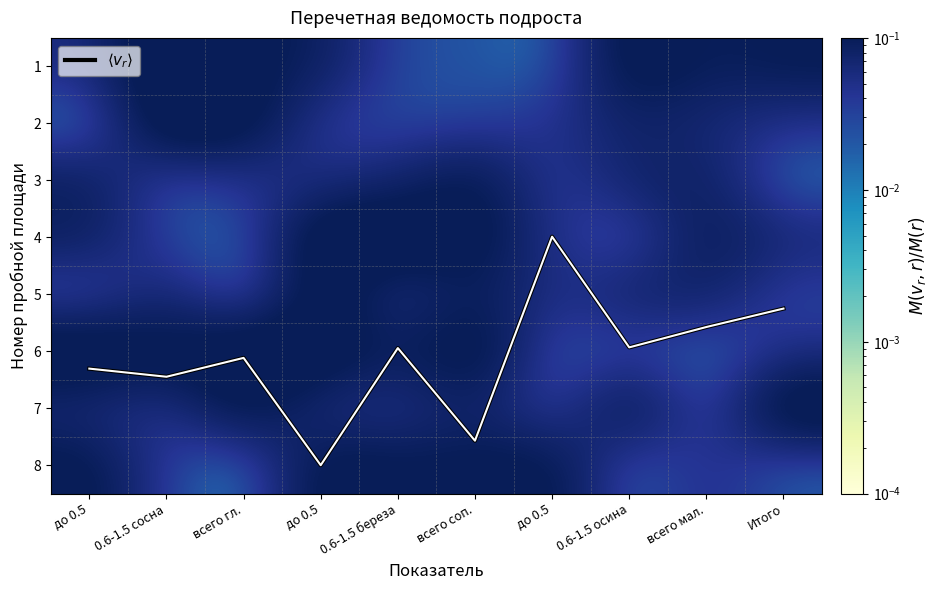

The value of 5 at до 0.5 is 0.0. True or false?

True